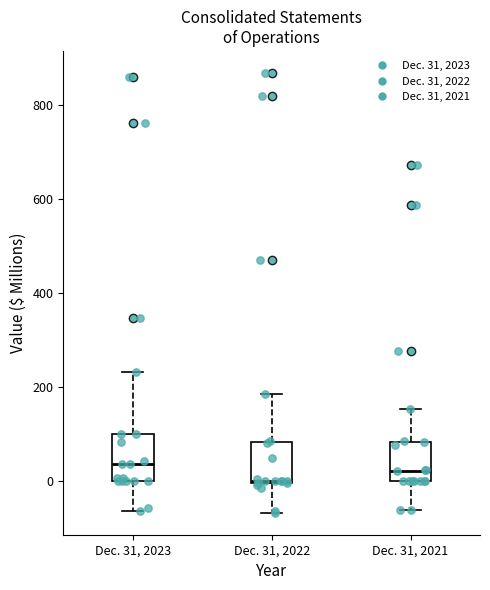

Where does the lower whisker of the box for Dec. 31, 2022 end on the y-axis? The values are not printed on the chart, so give them approximately, as read against the axis.

-60